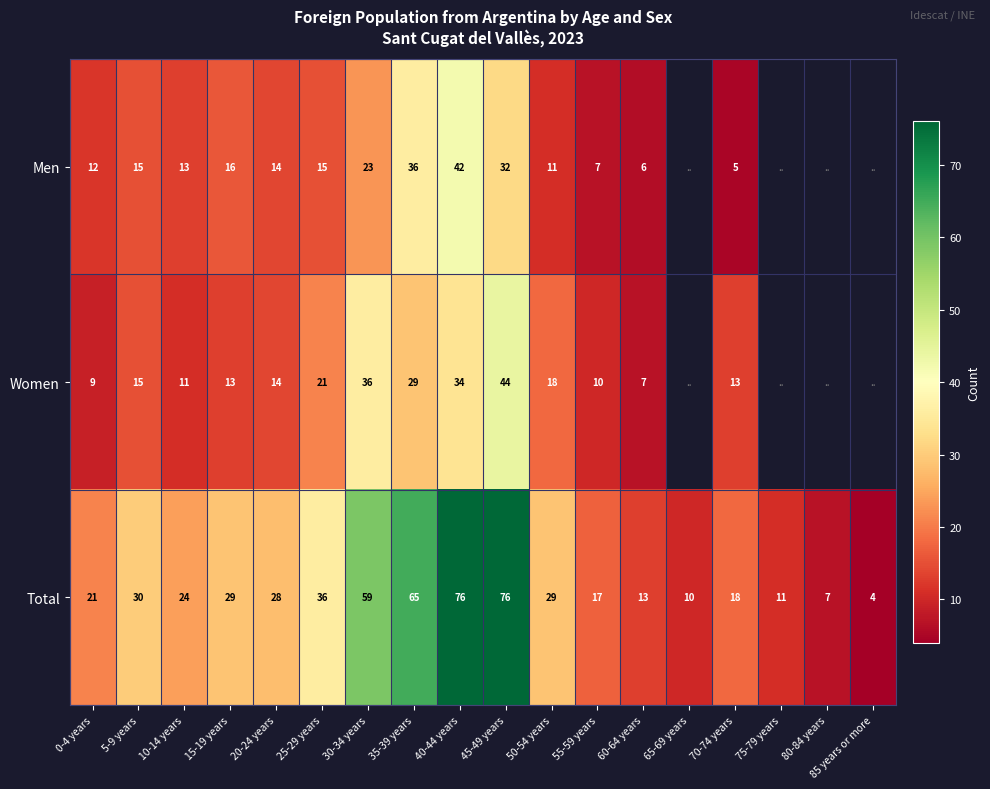

Where does the Total series first go above 28?

5-9 years